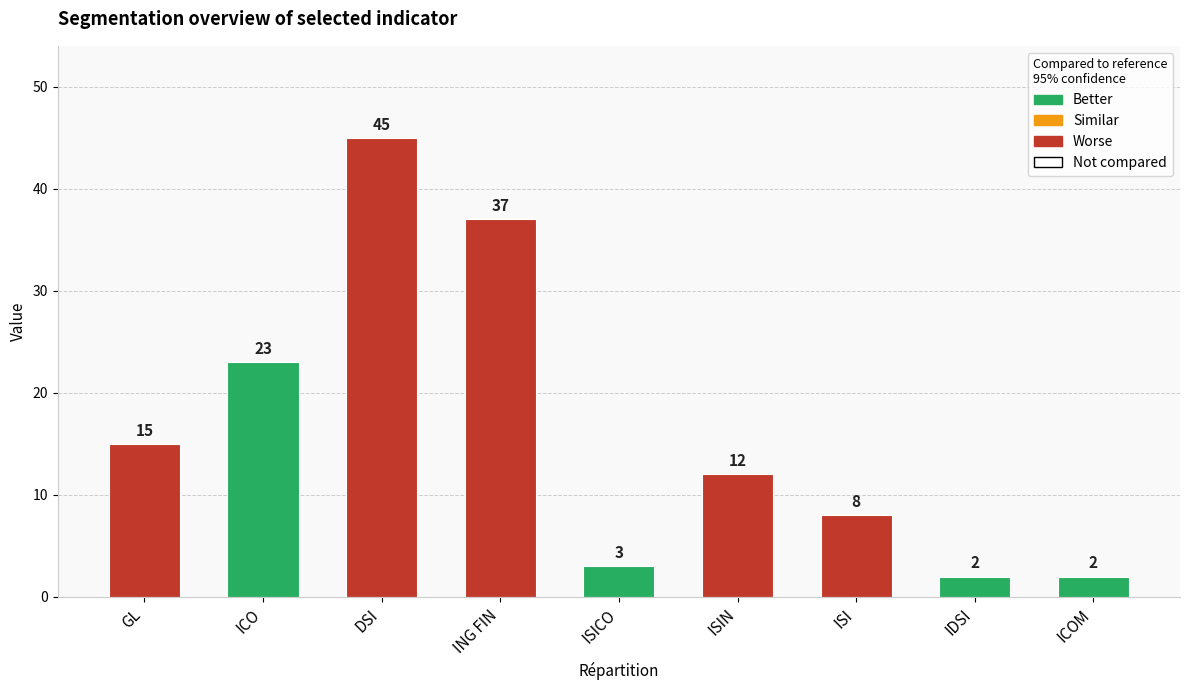

What is the value of the 4th bar from the left?

37